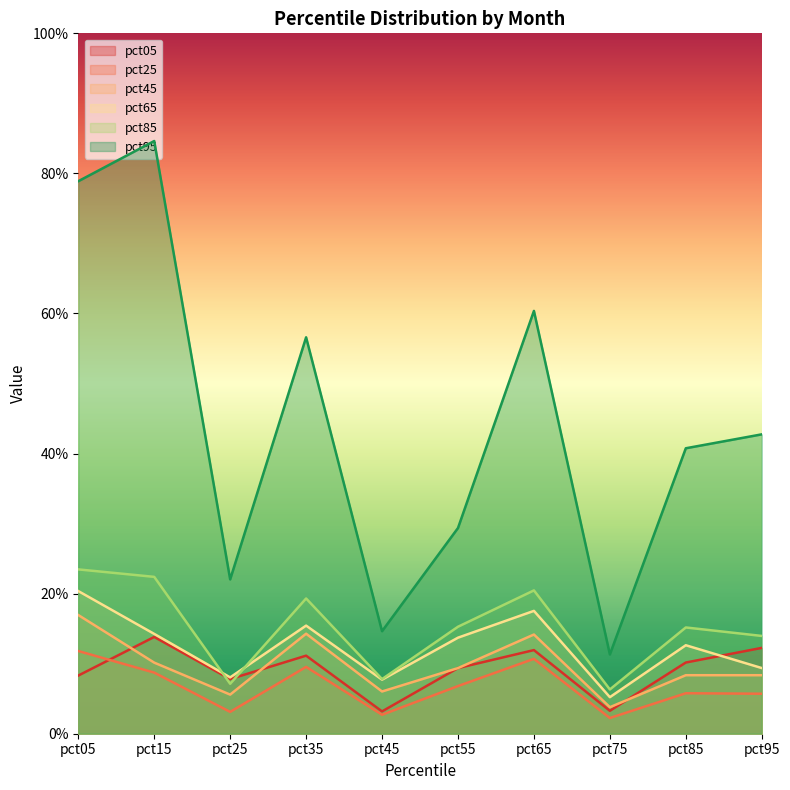

At pct15, list the series in order from smallest to largest.

pct25, pct45, pct05, pct65, pct85, pct95